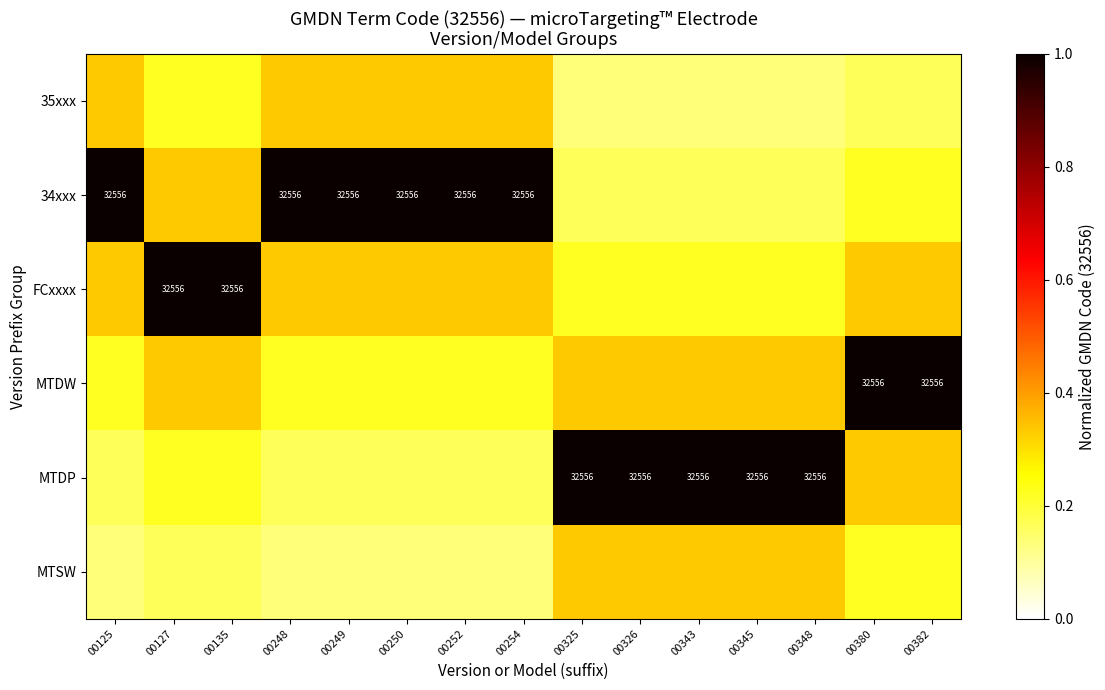

What is the sum of the 35xxx values at 00348 and 00380?

0.3